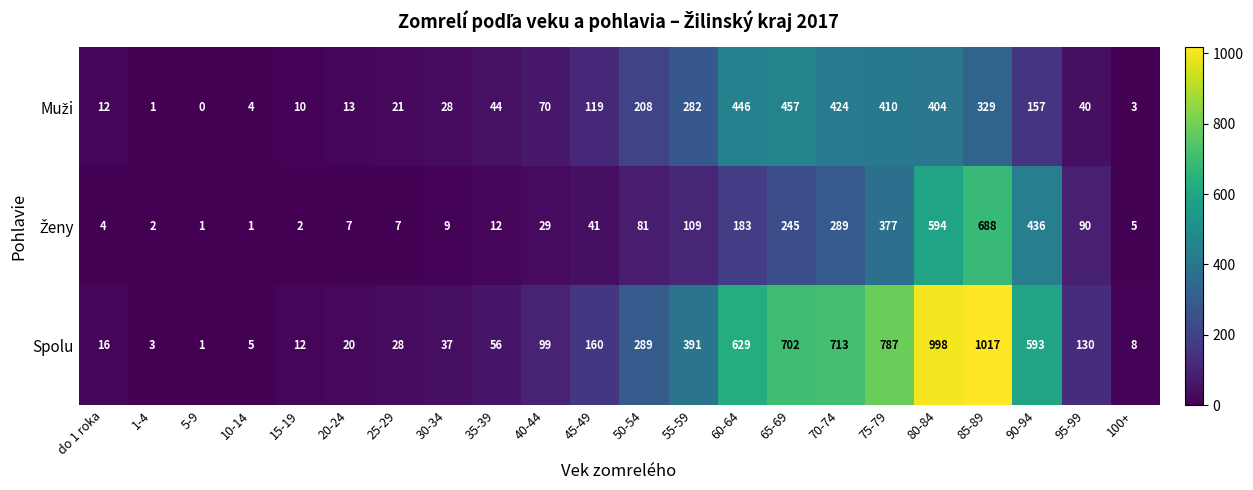

What is the total value across all series at 50-54?

578